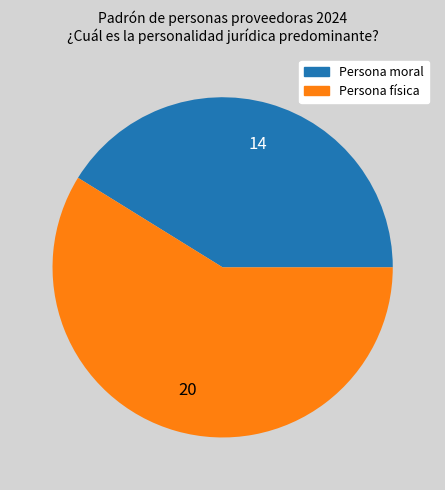

Does any single category account for the majority?

Yes